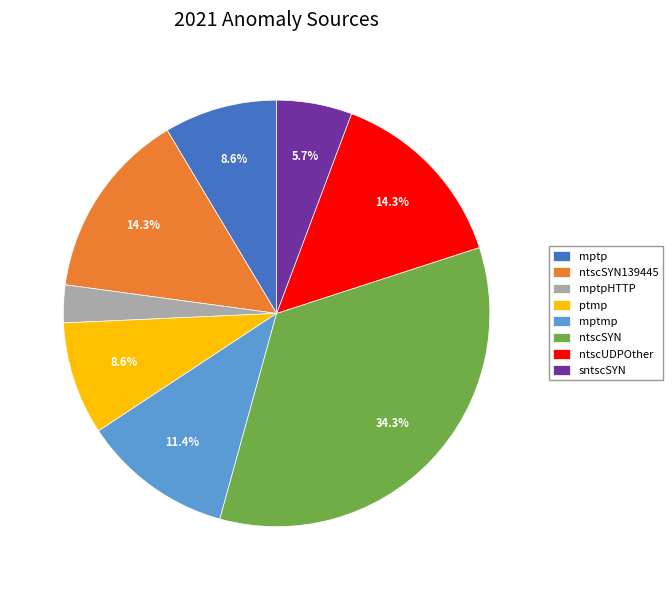

Is it true that sntscSYN is 6% of the pie?

True